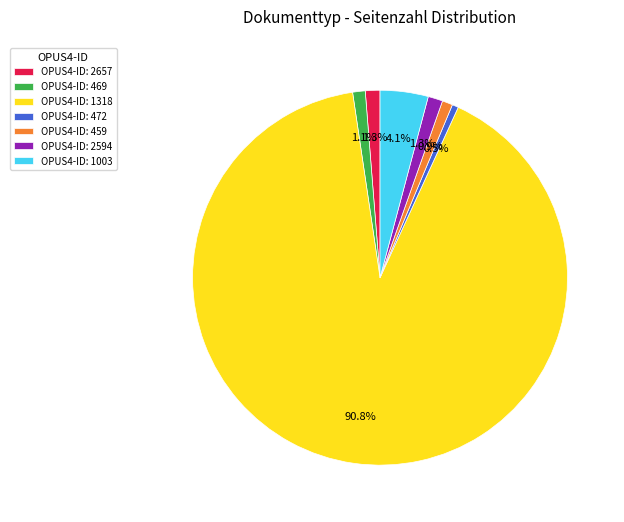

What is the majority slice?

OPUS4-ID: 1318